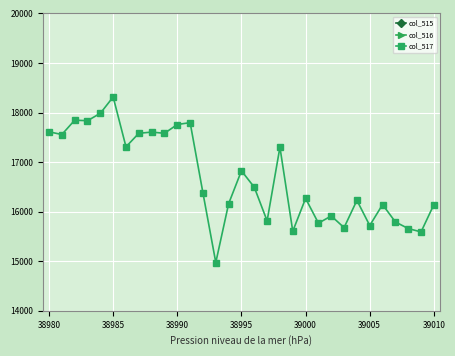

How many lines are shown in the chart?

3